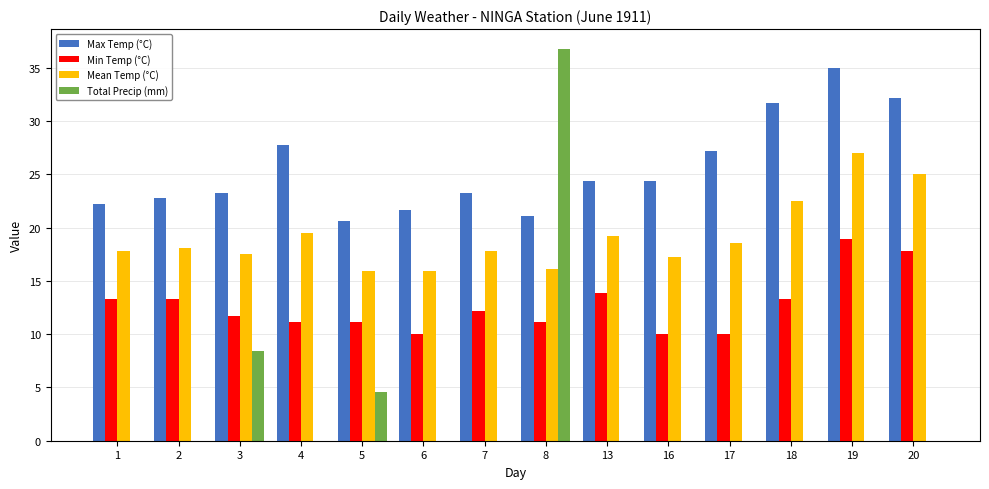

Read the Max Temp (°C) value at 3.

23.3